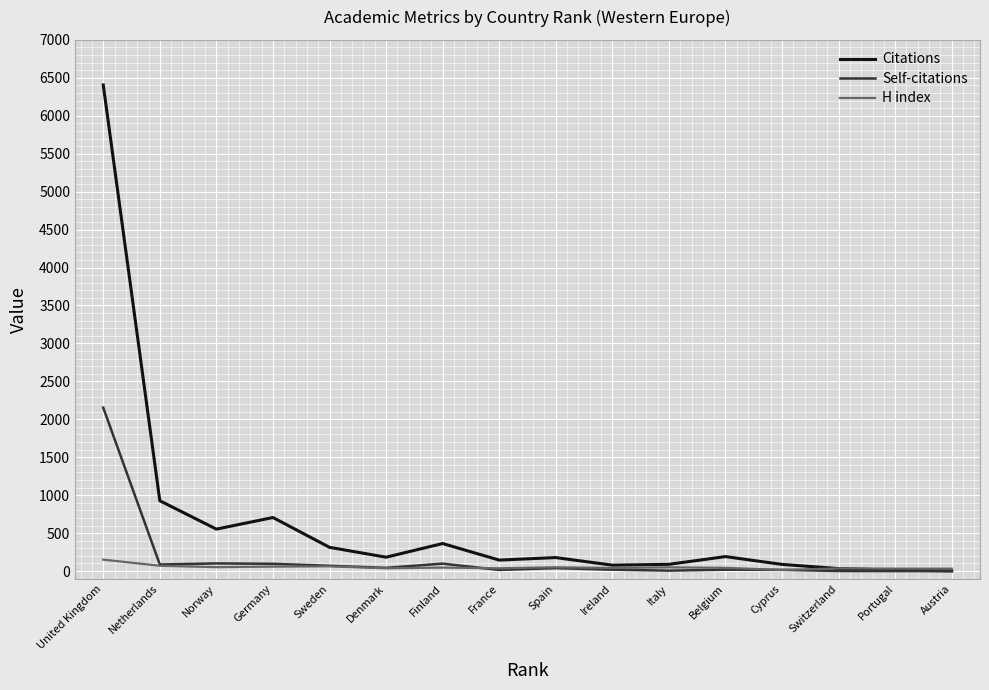

Which series ends up on top after the final intersection of Self-citations and H index?

H index